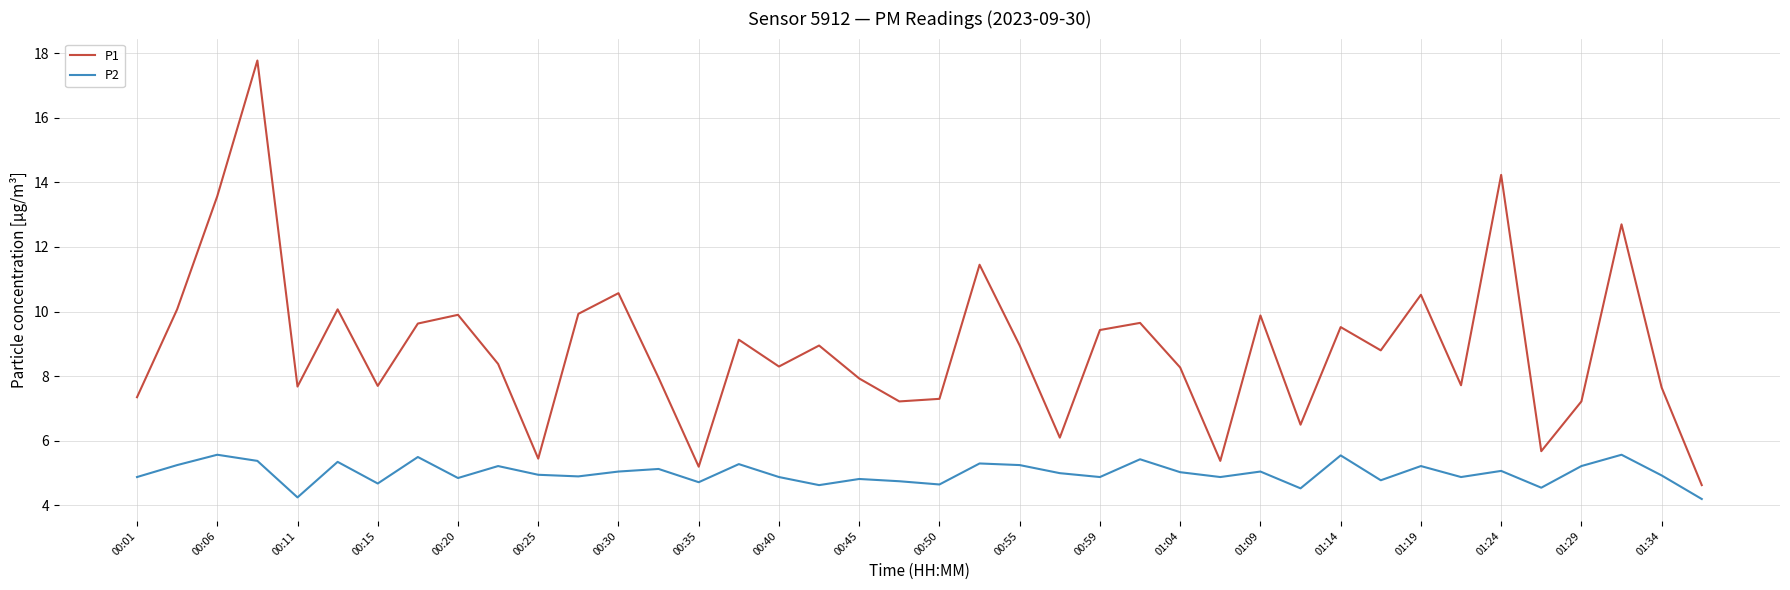

Rank the series by their average value, from lowest to highest.

P2, P1